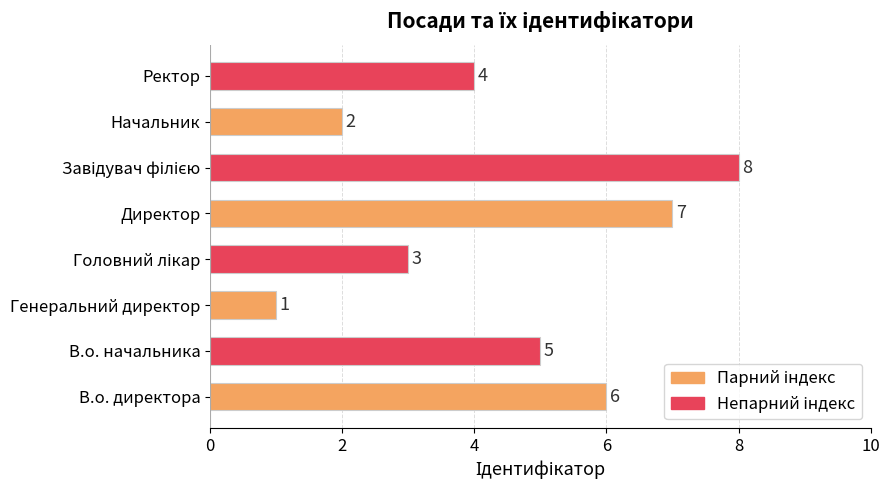

The value at Генеральний директор is 0. True or false?

False